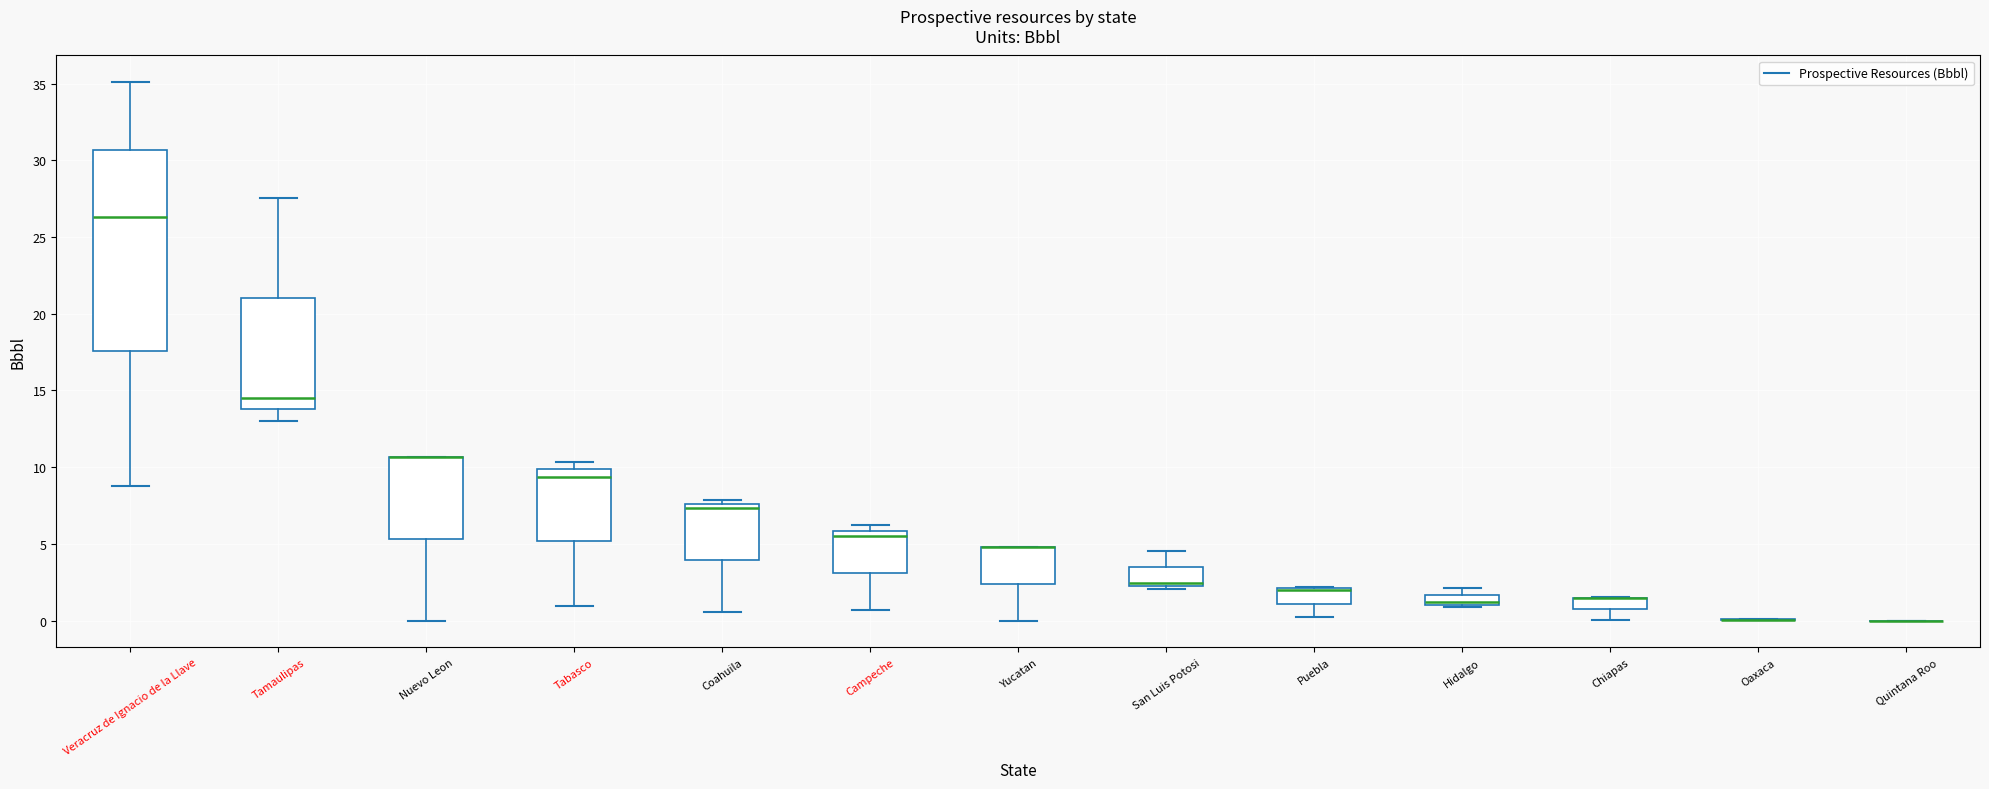

Where does the lower whisker of the box for Coahuila end on the y-axis? The values are not printed on the chart, so give them approximately, as read against the axis.

0.5